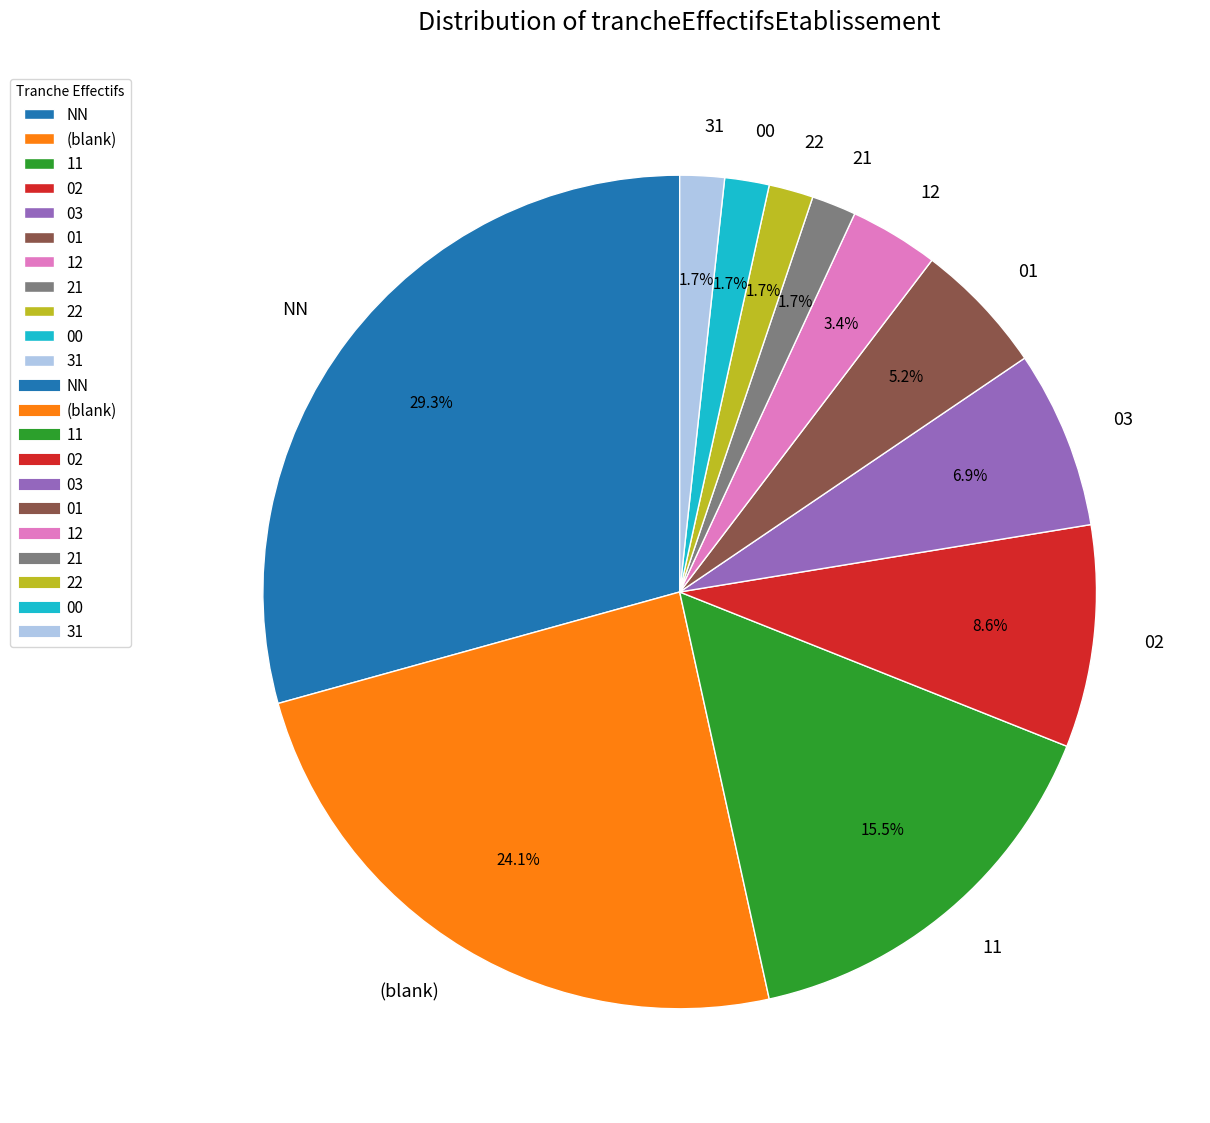

Is there any slice that represents more than half of the pie?

No